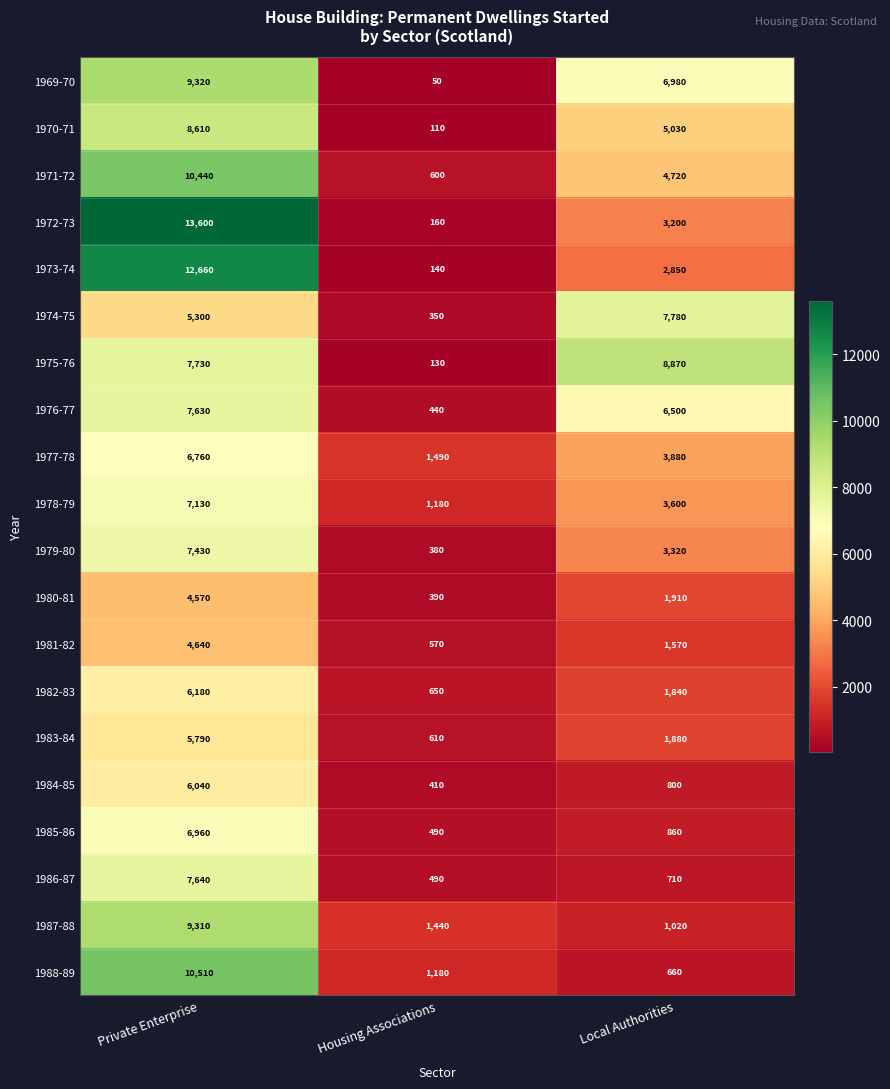

Which series has the widest spread of values?

1972-73